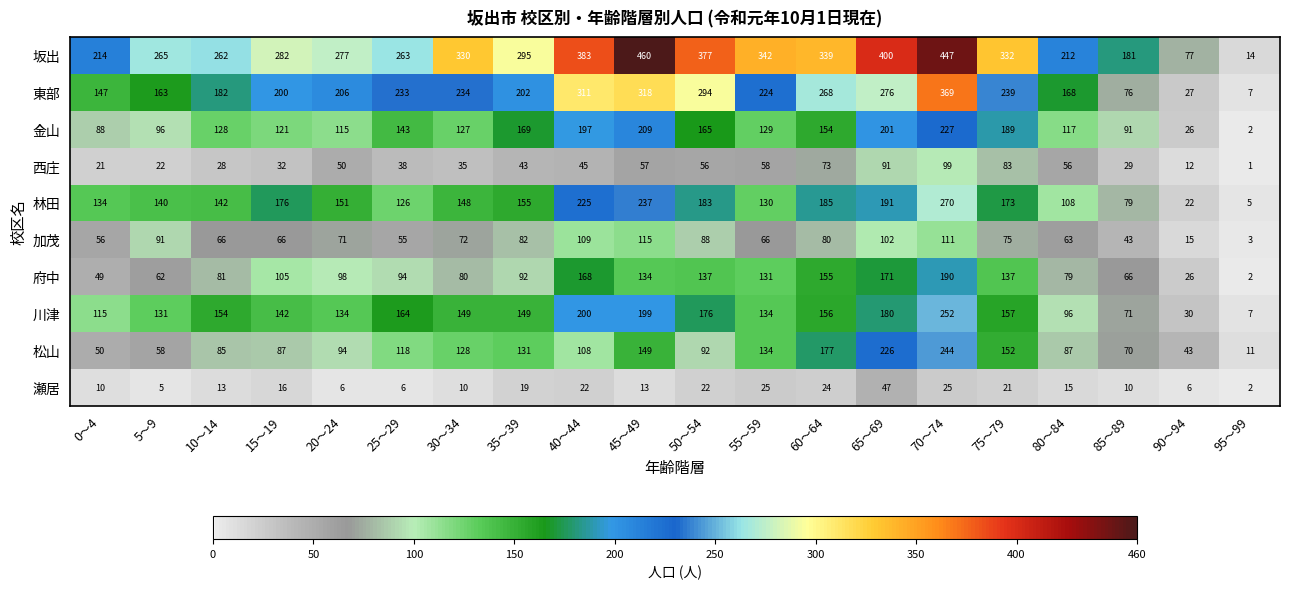

What is the difference between the second highest and minimum values in the 加茂 series?

108